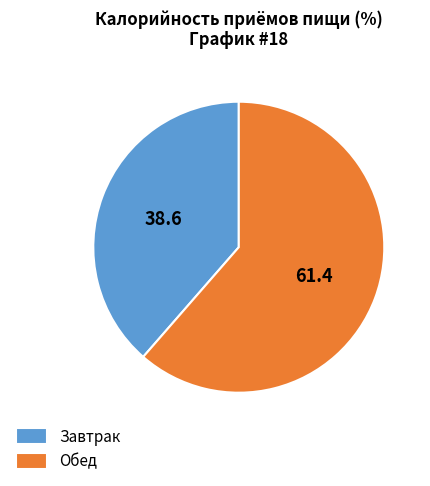

Is the sum of Завтрак and Обед greater than half?

Yes